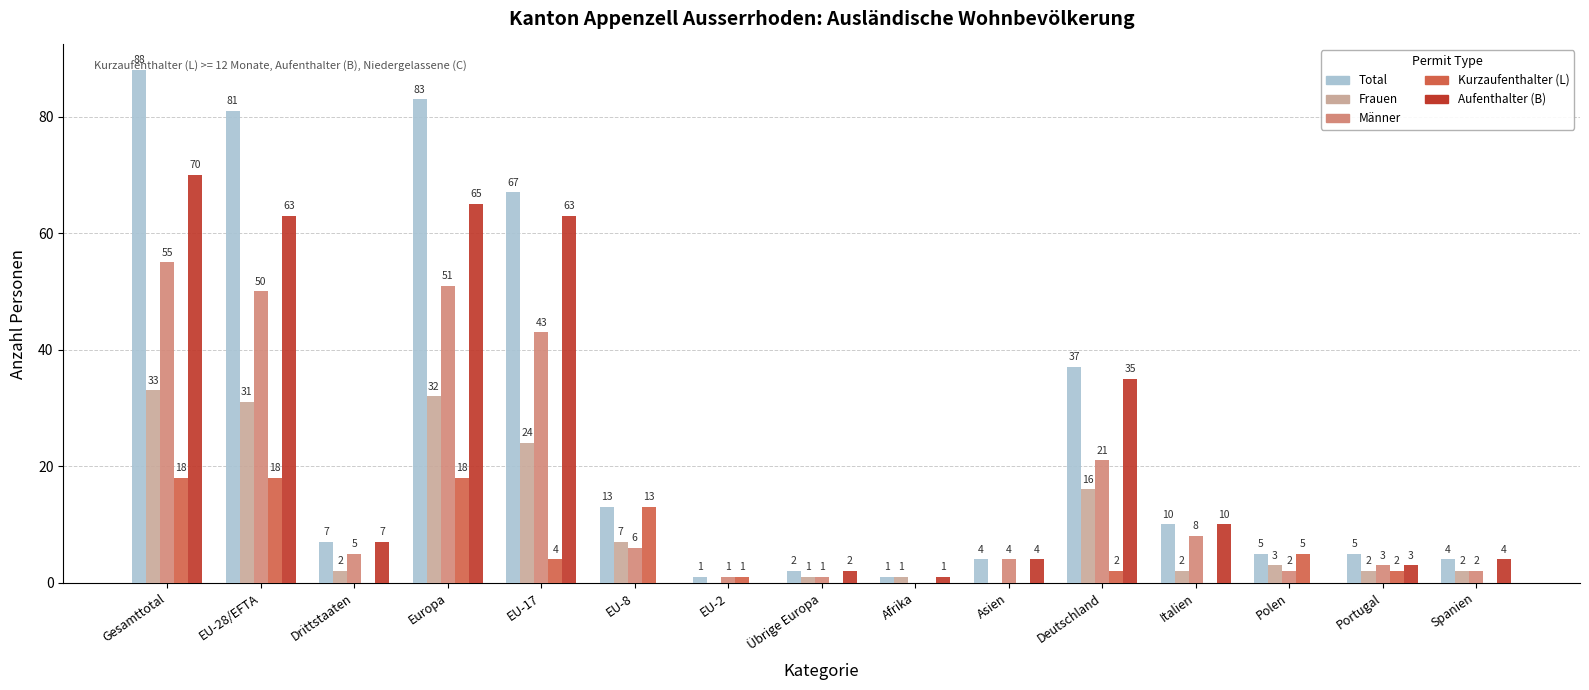

Are the bars grouped side by side (vs. stacked)?

Yes